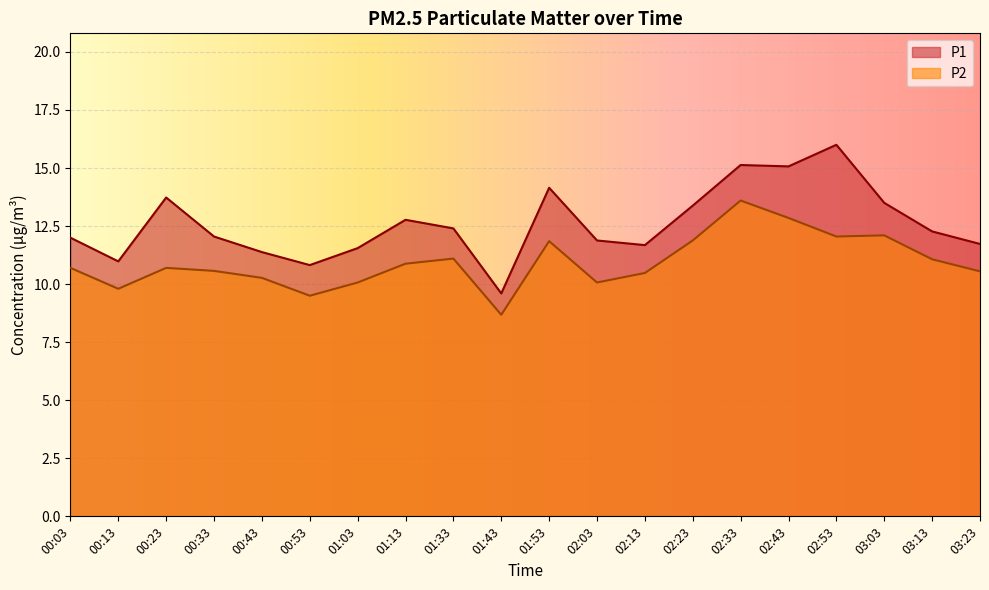

How many values in the P1 series exceed 12?

11